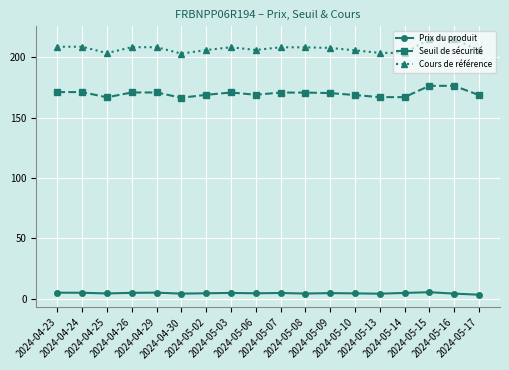

Where is the first local minimum for Cours de référence?

2024-04-25